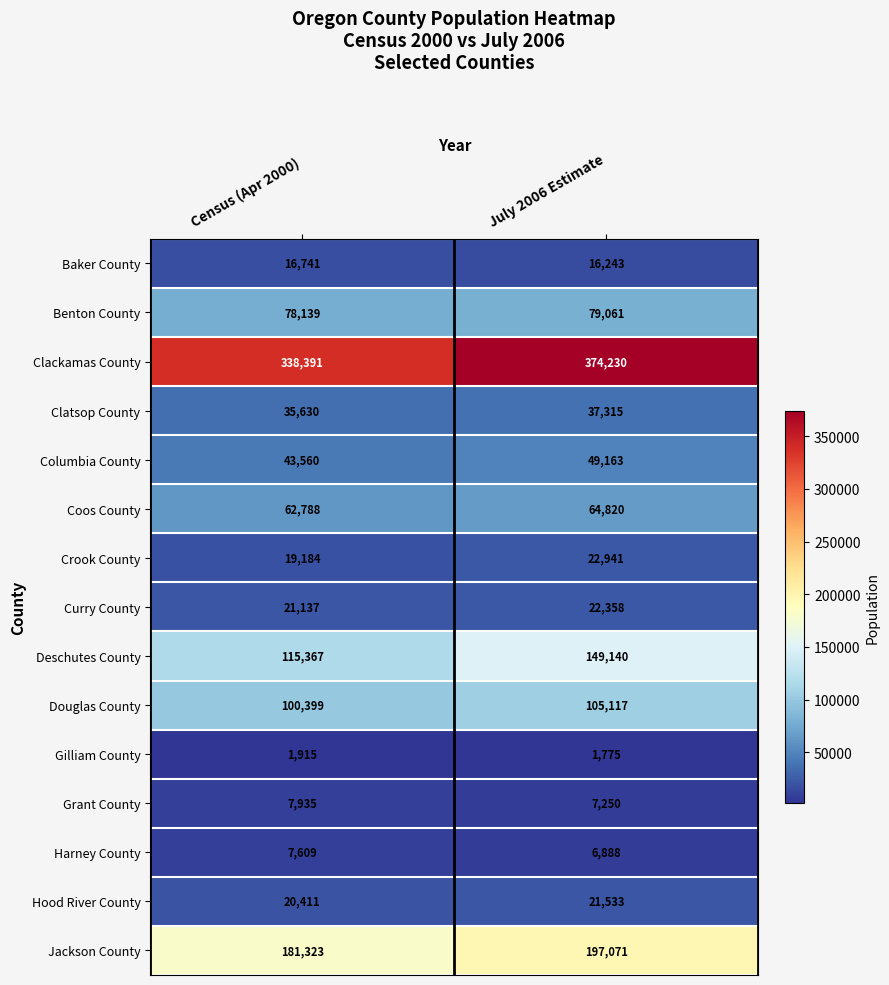

What is the difference between the Curry County values at July 2006 Estimate and Census (Apr 2000)?

1221